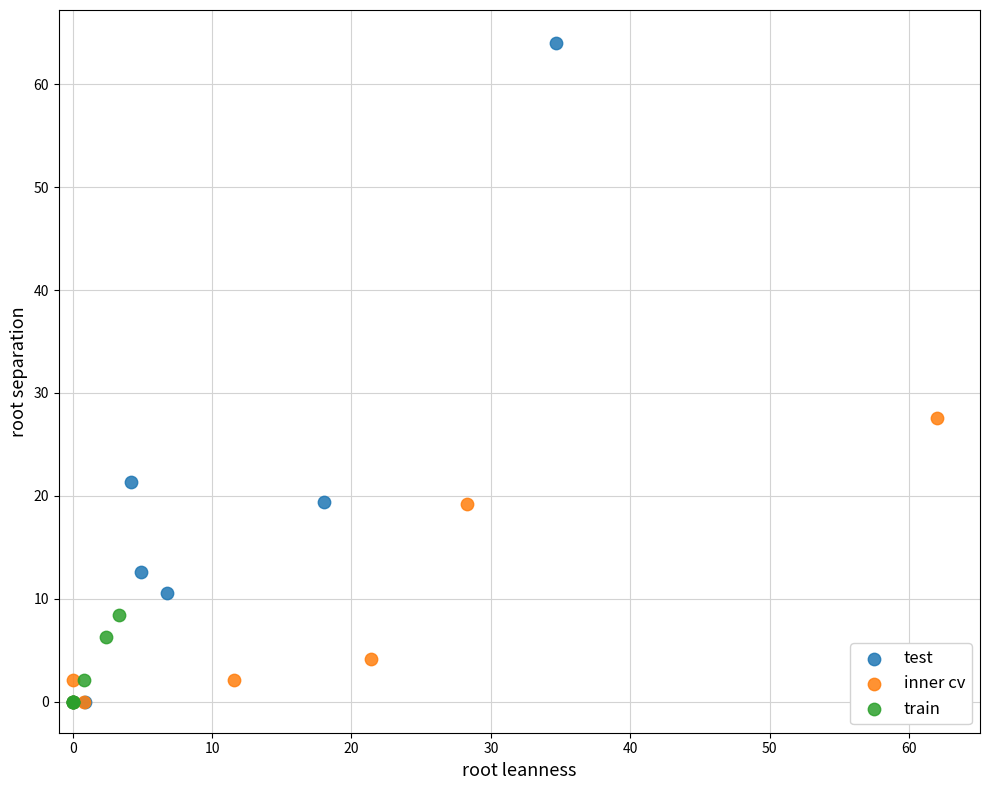

Which series has the largest Y range (max minus min)?

test